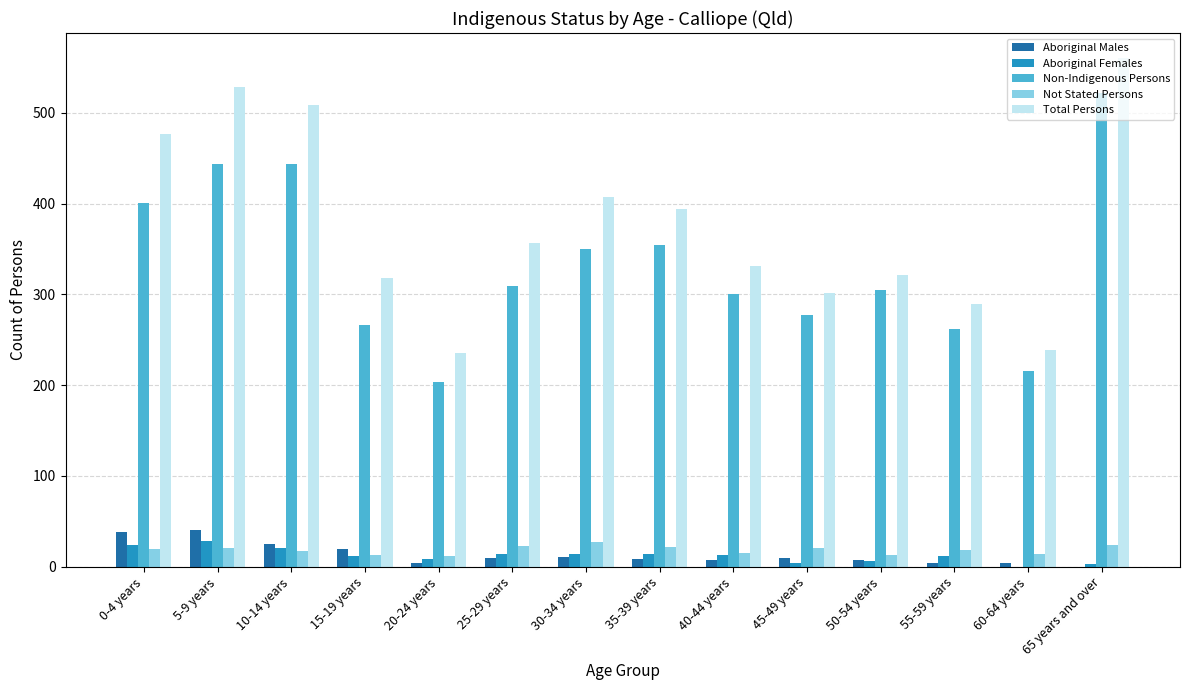

Which series has the largest total across all categories?

Total Persons